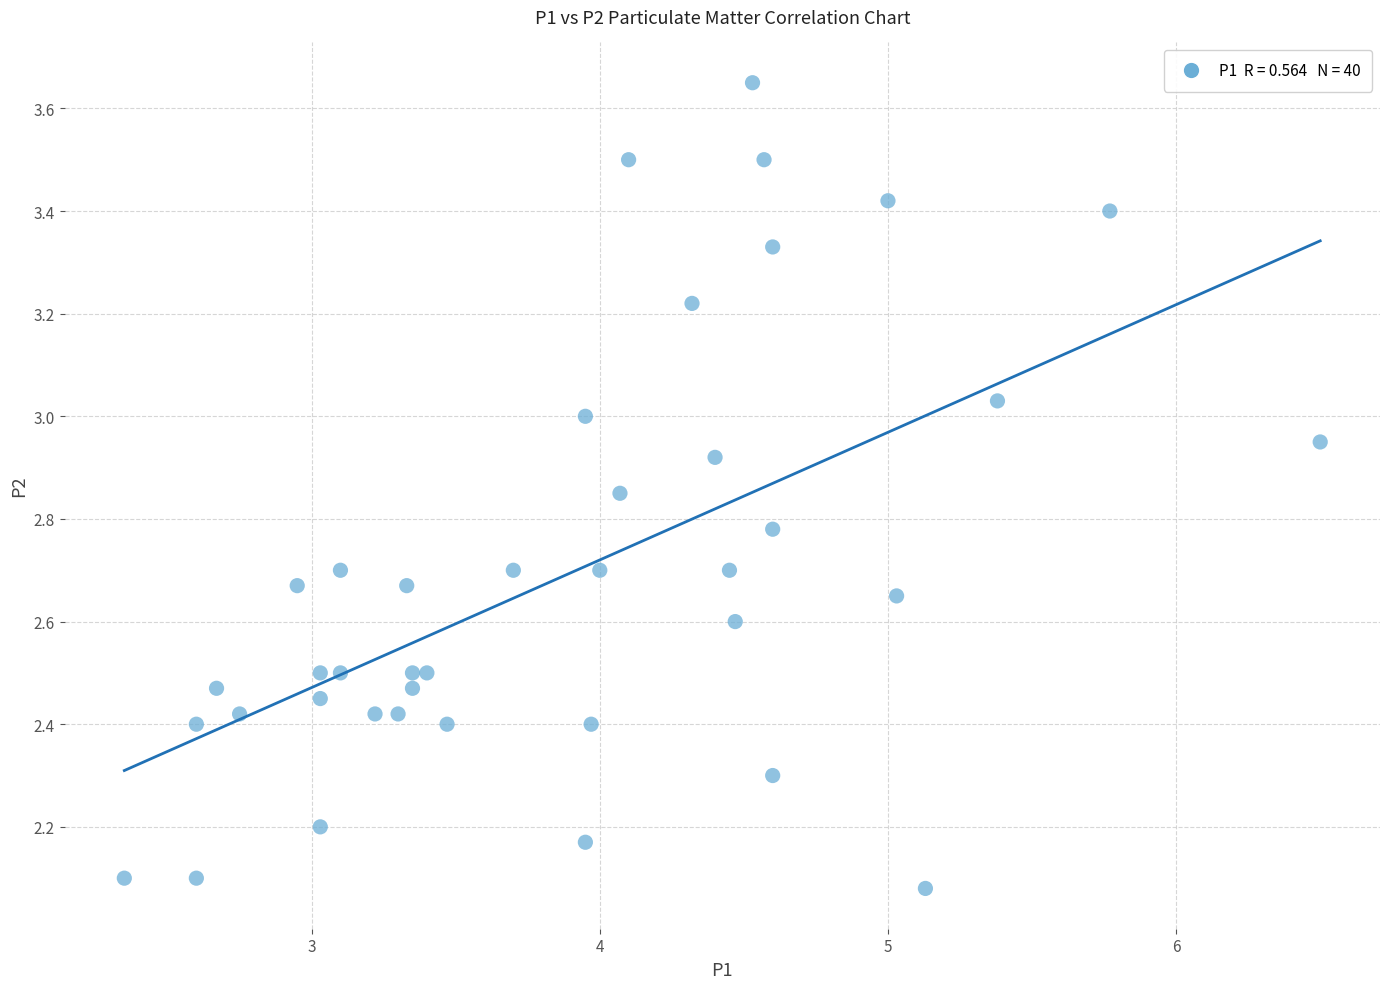

What is the range of X values (max minus min)?

4.2